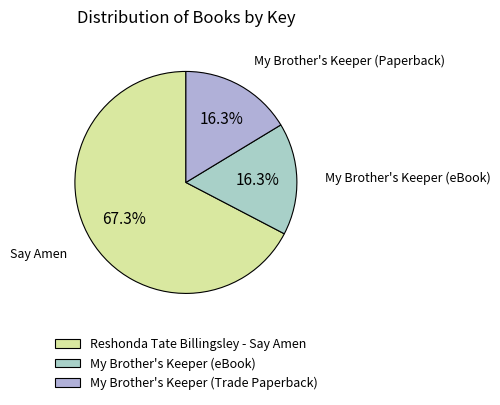

What is the largest slice in the pie chart?

Reshonda Tate Billingsley - Say Amen